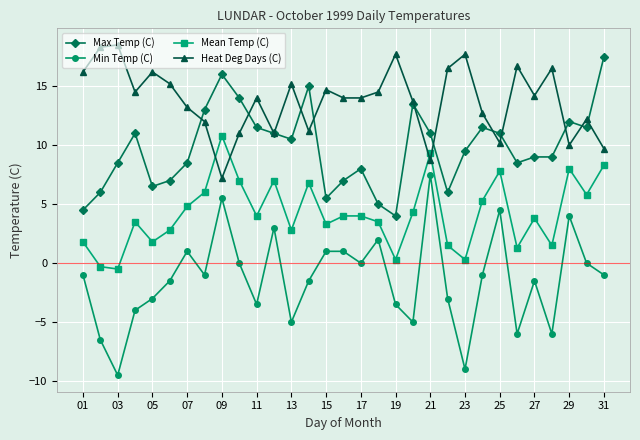

Which series has the largest total across all categories?

Heat Deg Days (C)